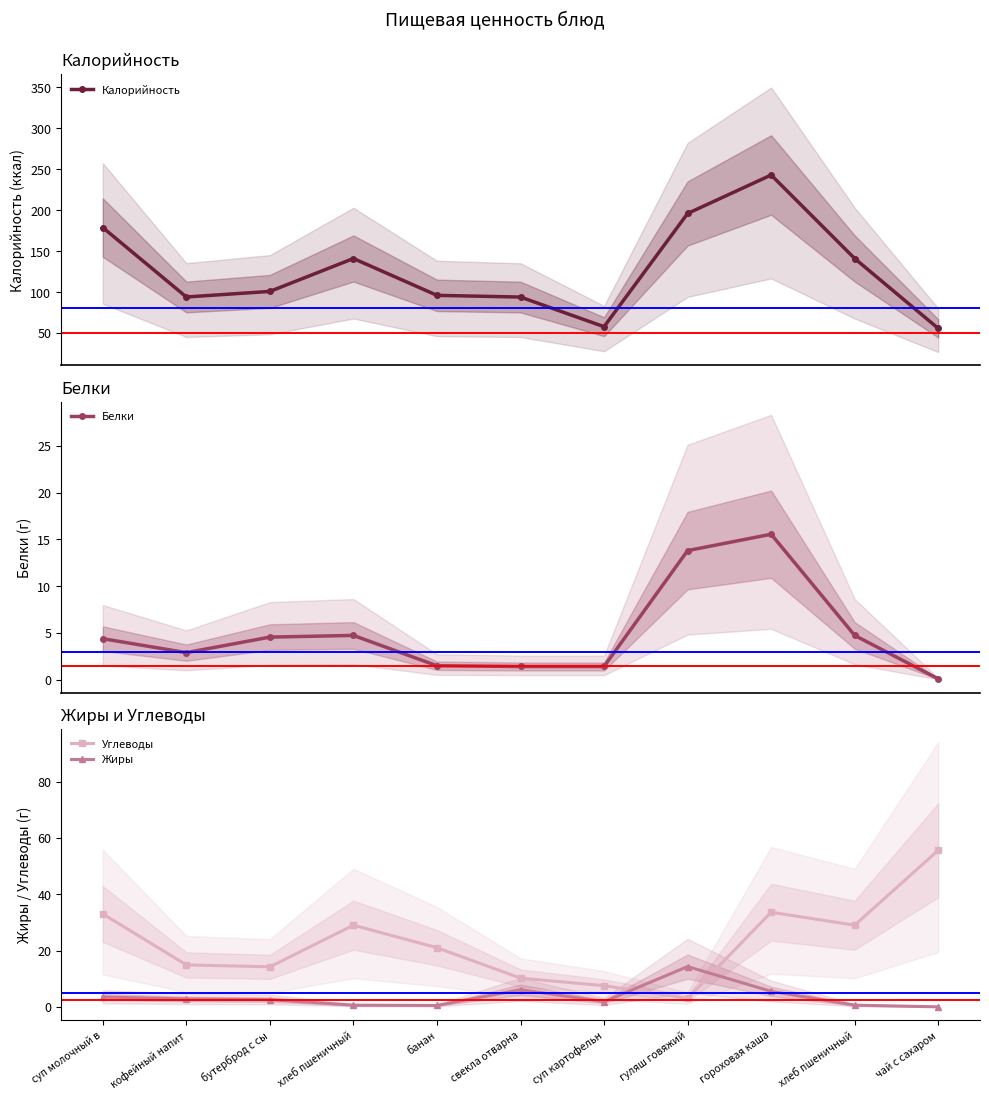

Does the chart have visible grid lines?

No